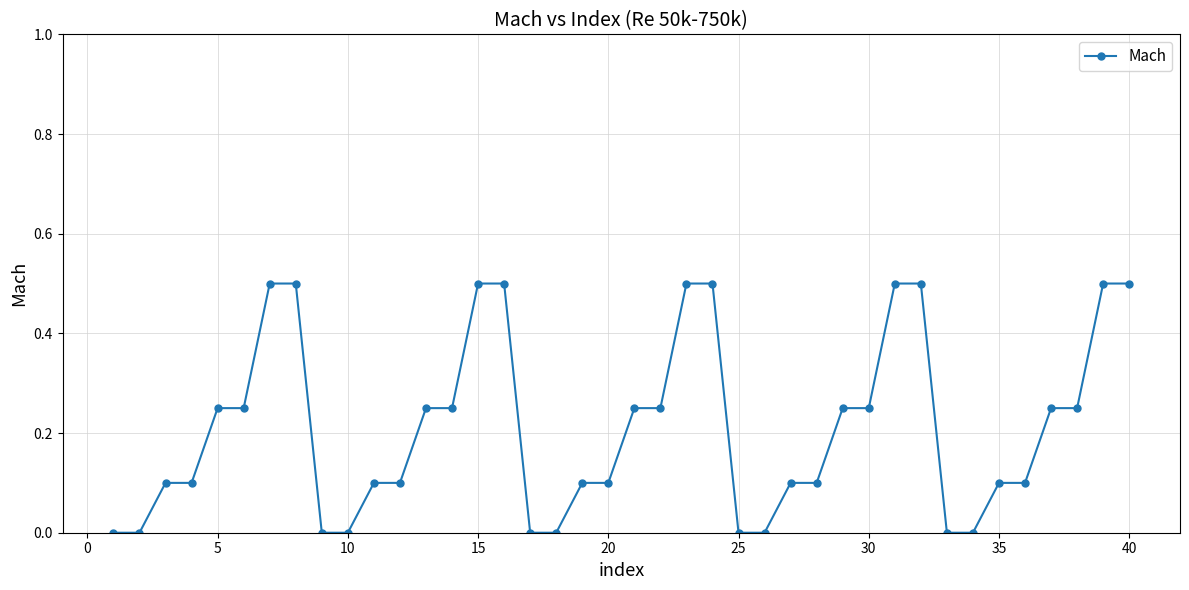

Does the chart have visible grid lines?

Yes